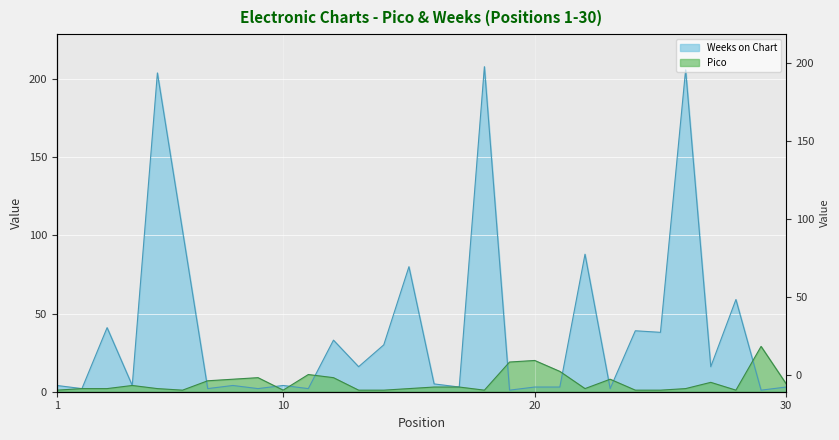

At which category does the chart reach its minimum across all series?

1